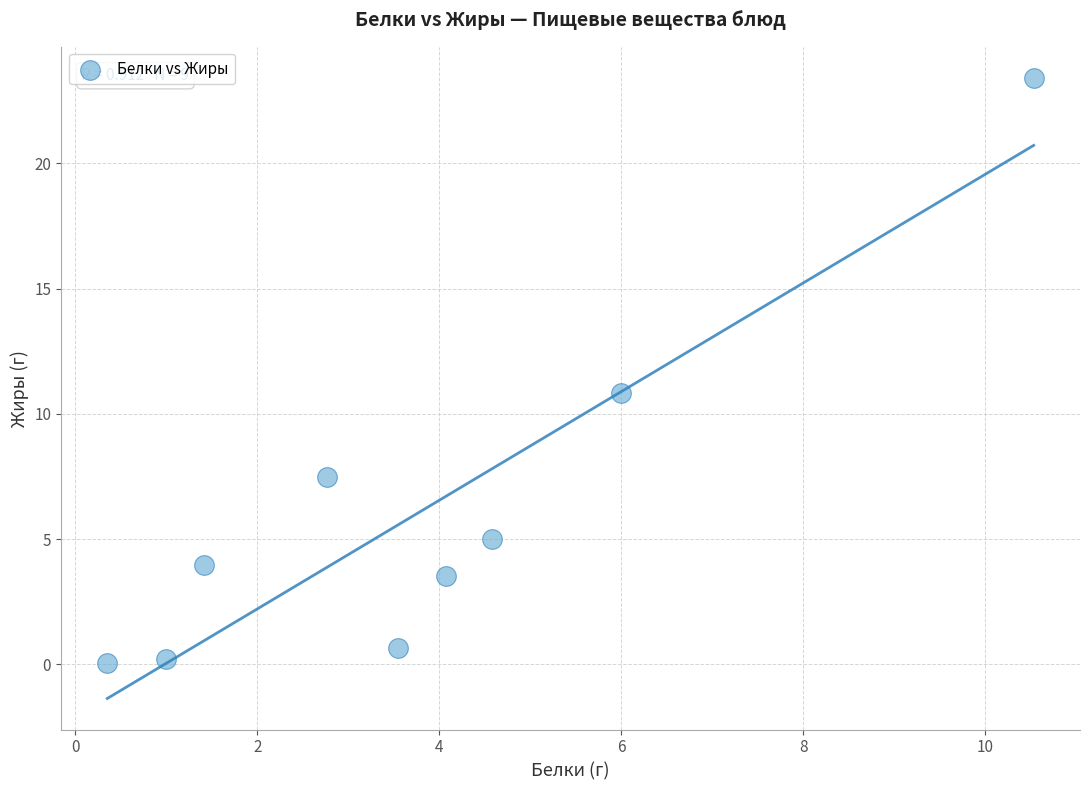

What is the range of Y values (max minus min)?

23.4